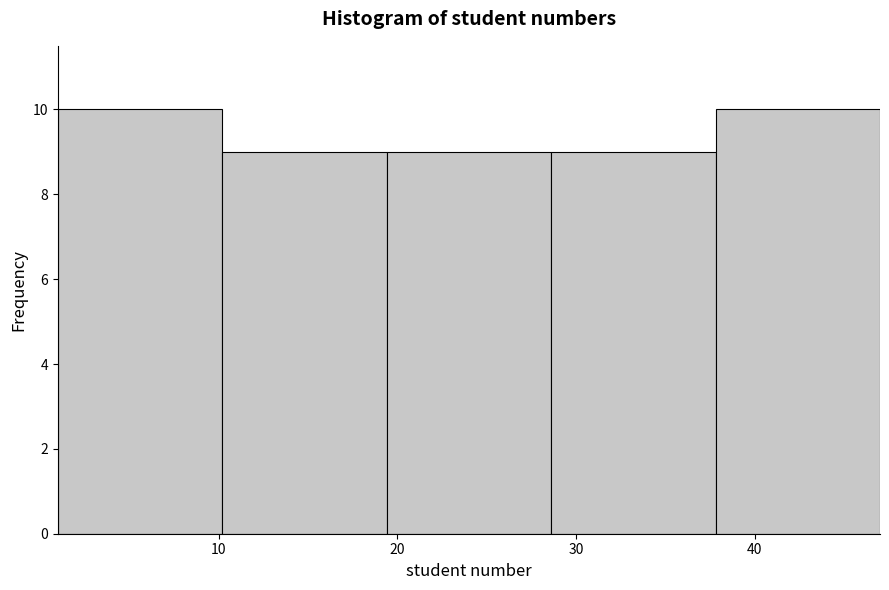

Reading left to right, list every bar in this chart as the range it spans on the x-axis followed by its height. Neither the bar edges nor the heights are printed on the chart, so give them approximately, as read against the axes.

1.0 to 10.2: 10
10.2 to 19.4: 9
19.4 to 28.6: 9
28.6 to 37.8: 9
37.8 to 47.0: 10